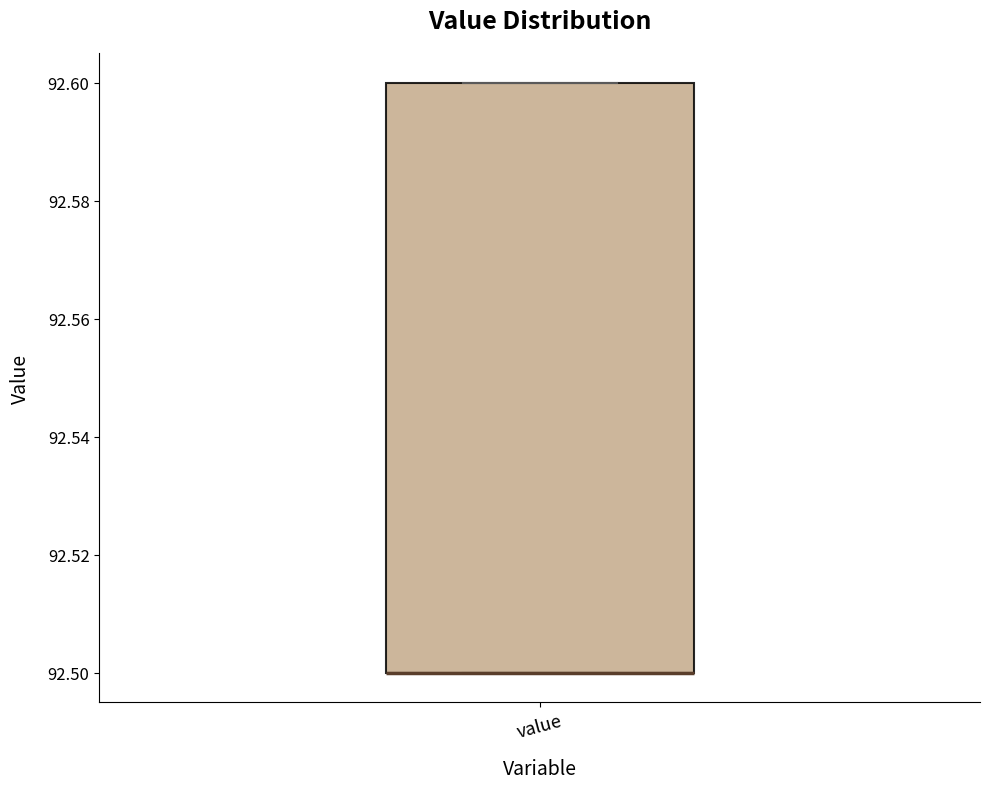

Transcribe this box plot: give where the median line is, the range the box spans, and where the two whiskers end, as read against the y-axis. The values are not printed on the chart, so give them approximately, as read against the axis.

median 92.5 (drawn on the box's lower edge), box 92.5 to 92.6, whiskers 92.5 to 92.6